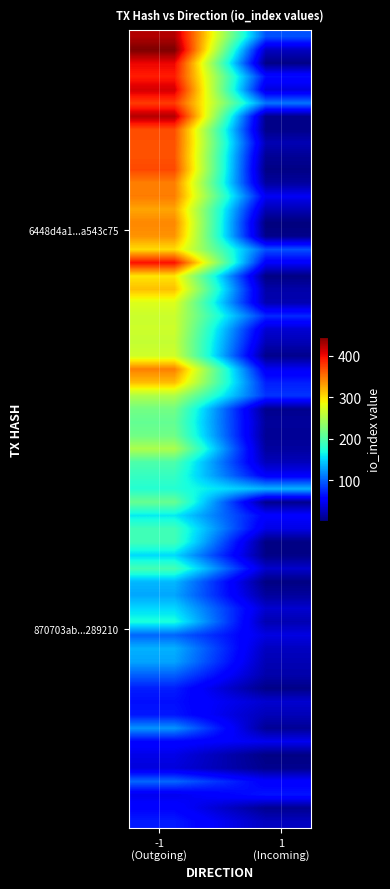

Reading left to right, list all the values displayed in this chart.

6448d4a138862d62cfa8ccb57bfbcabba543c75: -1	411
870703abcaa4c06111652f9bc63fd2929289210: 1	3